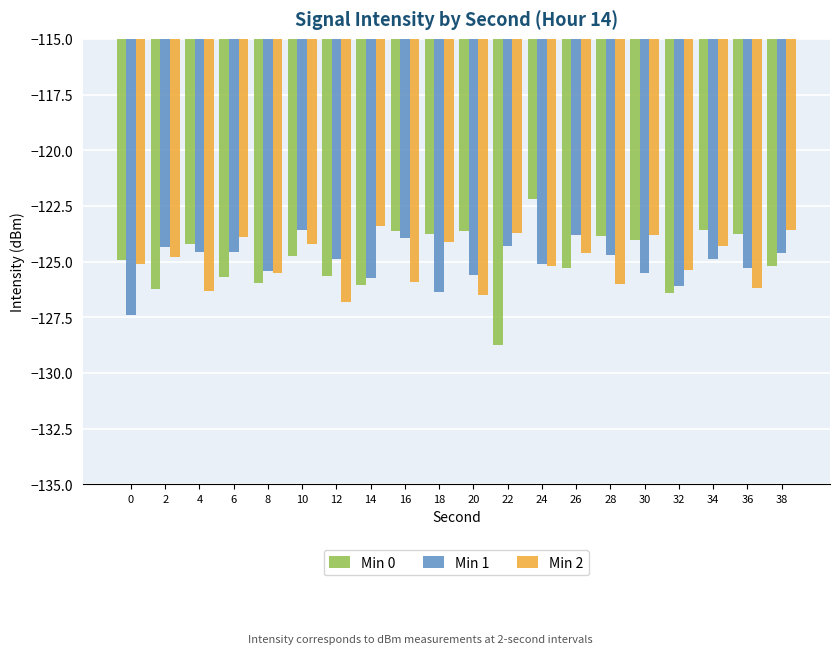

What is the minimum value for Min 0?

-128.7